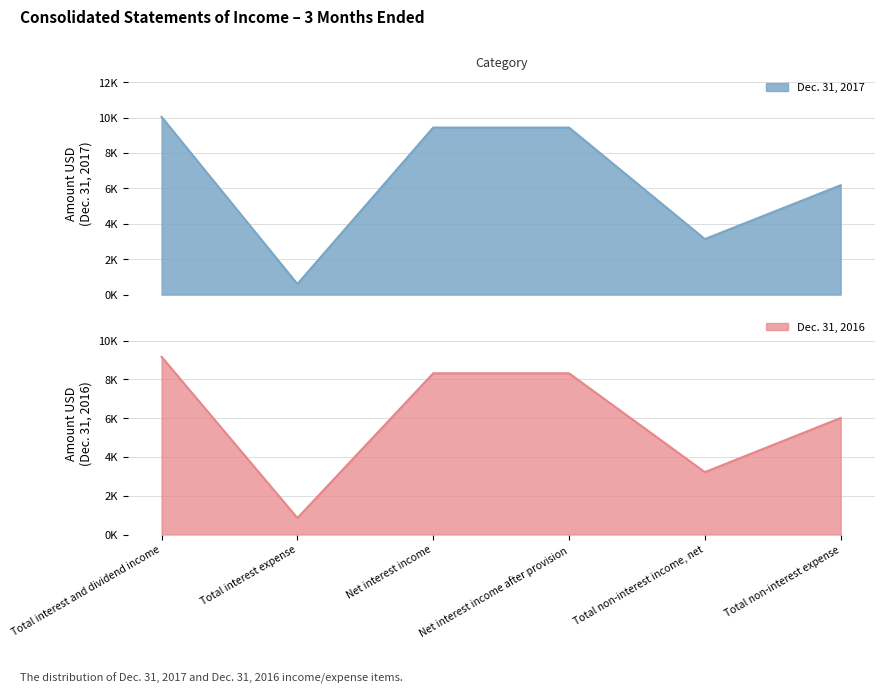

How many values in the Dec. 31, 2016 series are below 8313?

3